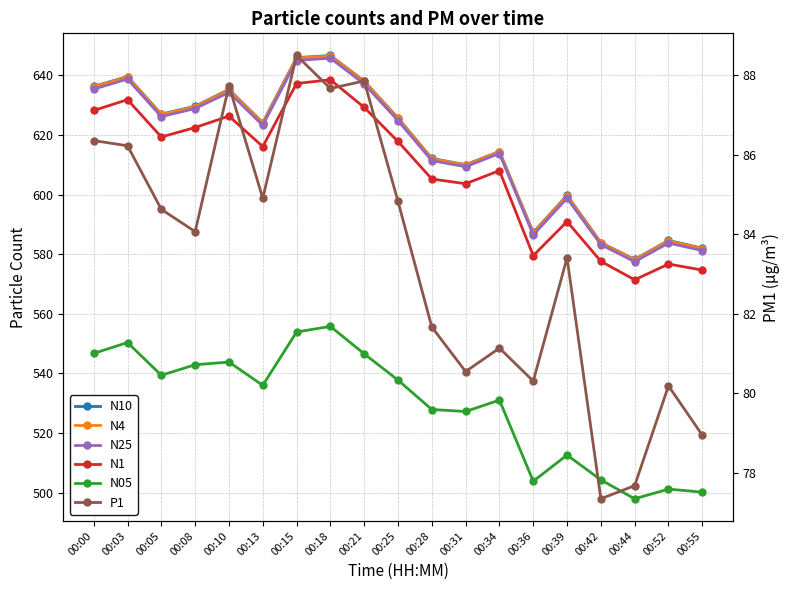

List the labels in order of P1 value, largest first.

00:15, 00:21, 00:10, 00:18, 00:00, 00:03, 00:13, 00:25, 00:05, 00:08, 00:39, 00:28, 00:34, 00:31, 00:36, 00:52, 00:55, 00:44, 00:42